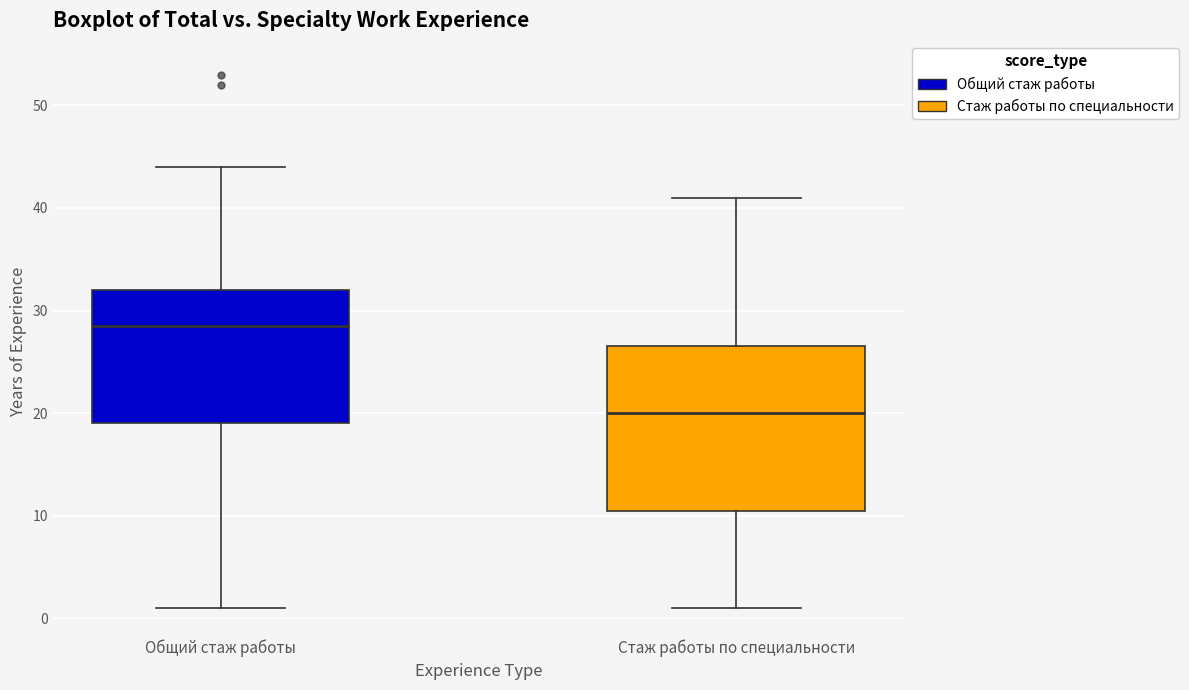

Reading left to right, read every box against the y-axis: the position of its median line, the range the box covers, and the ends of its whiskers. The values are not printed on the chart, so give them approximately, as read against the axis.

Общий стаж работы: median 29, box 19 to 32, whiskers 1 to 44
Стаж работы по специальности: median 20, box 11 to 27, whiskers 1 to 41